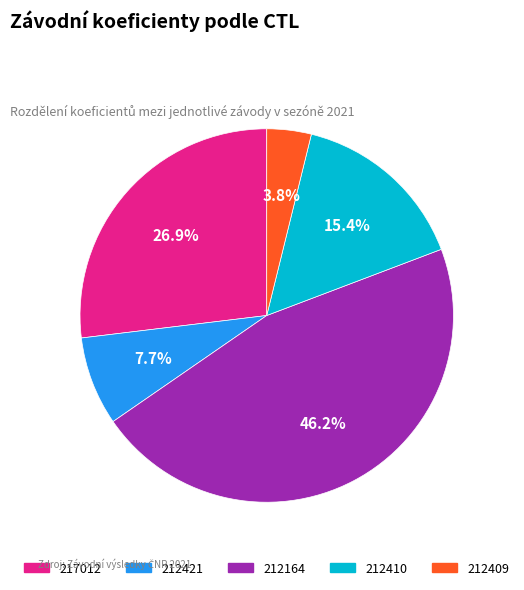

Combined, what portion of the pie is 217012 and 212421?

34.6%